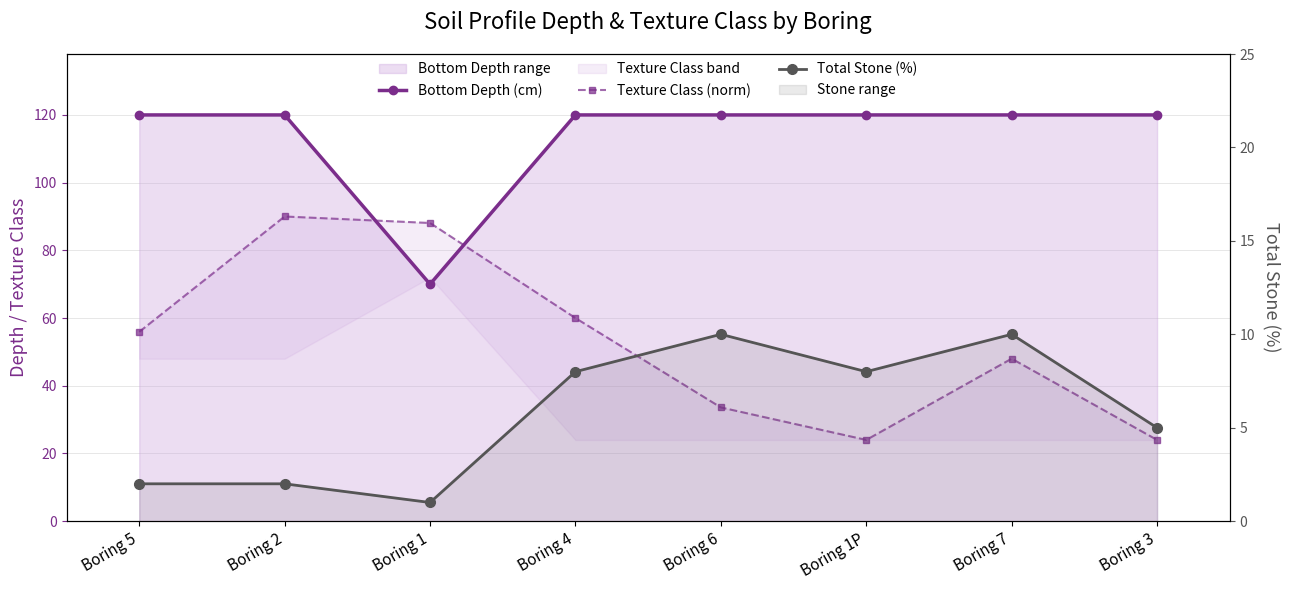

Reading left to right, list all the values displayed in this chart.

Bottom Depth (cm): 120.0	120.0	70.0	120.0	120.0	120.0	120.0	120.0
Texture Class (norm): 55.9	90.0	88.1	60.0	33.6	24.0	48.0	24.0
Total Stone (%): 2.0	2.0	1.0	8.0	10.0	8.0	10.0	5.0